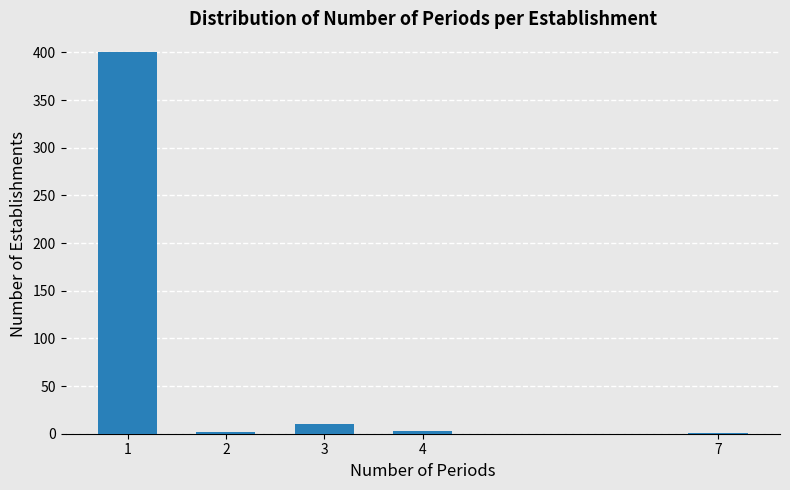

What is the sum of all values?

416